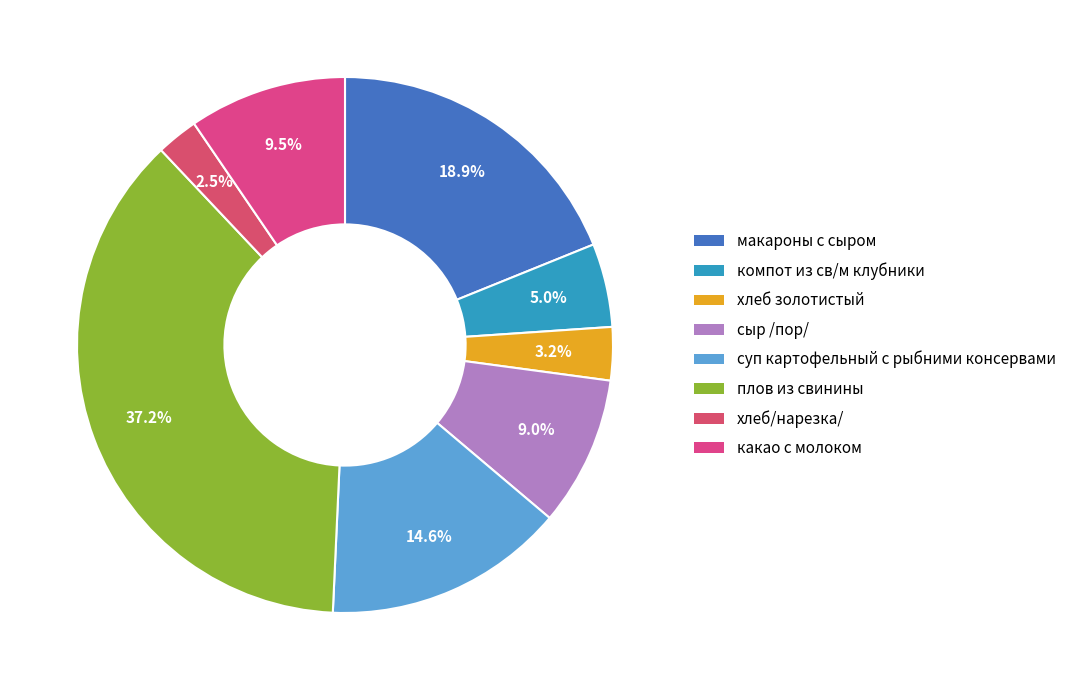

How much of the chart is everything except хлеб/нарезка/?

97.5%